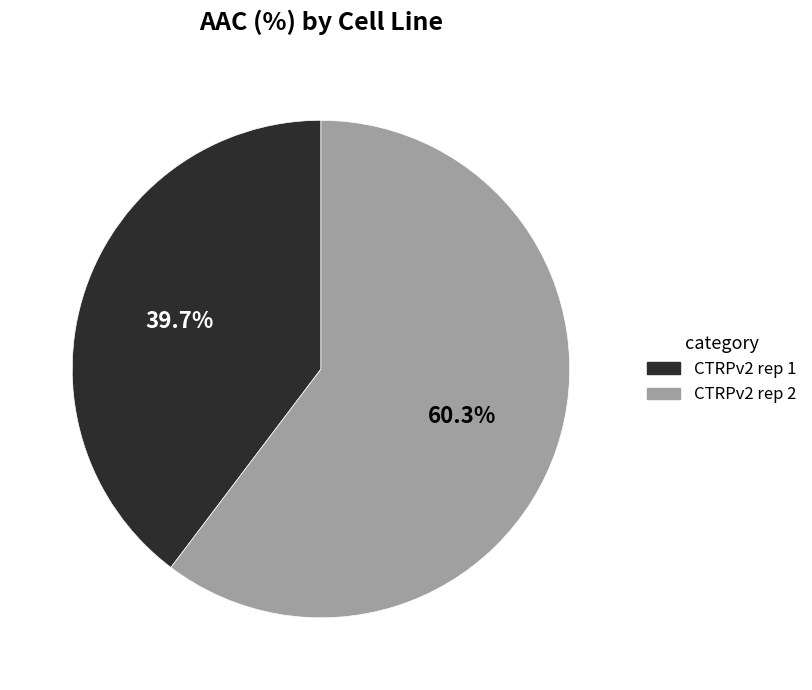

Rank the categories by value from highest to lowest.

CTRPv2 rep 2, CTRPv2 rep 1